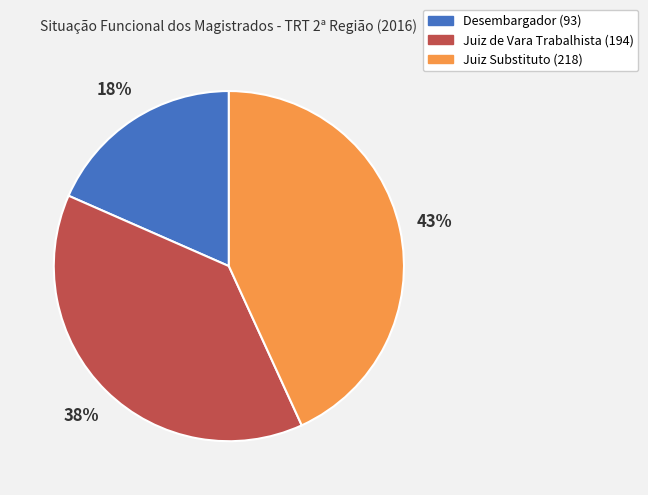

Which category has the biggest portion of the pie?

Juiz Substituto